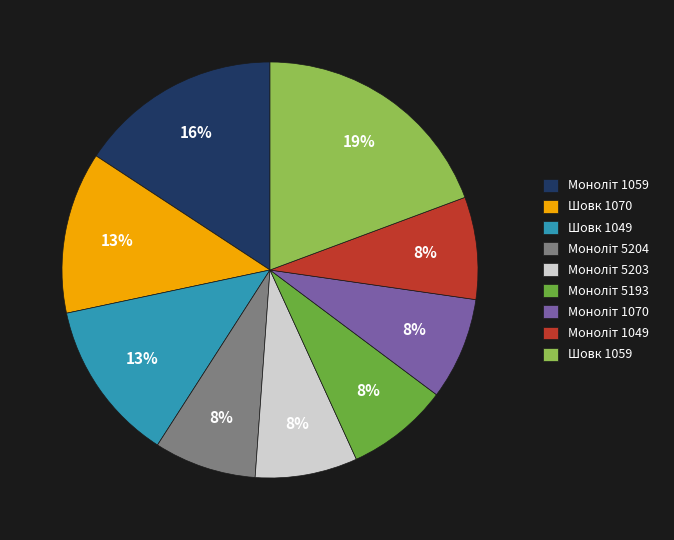

To the nearest percent, what portion does Шовк 1070 represent?

13%